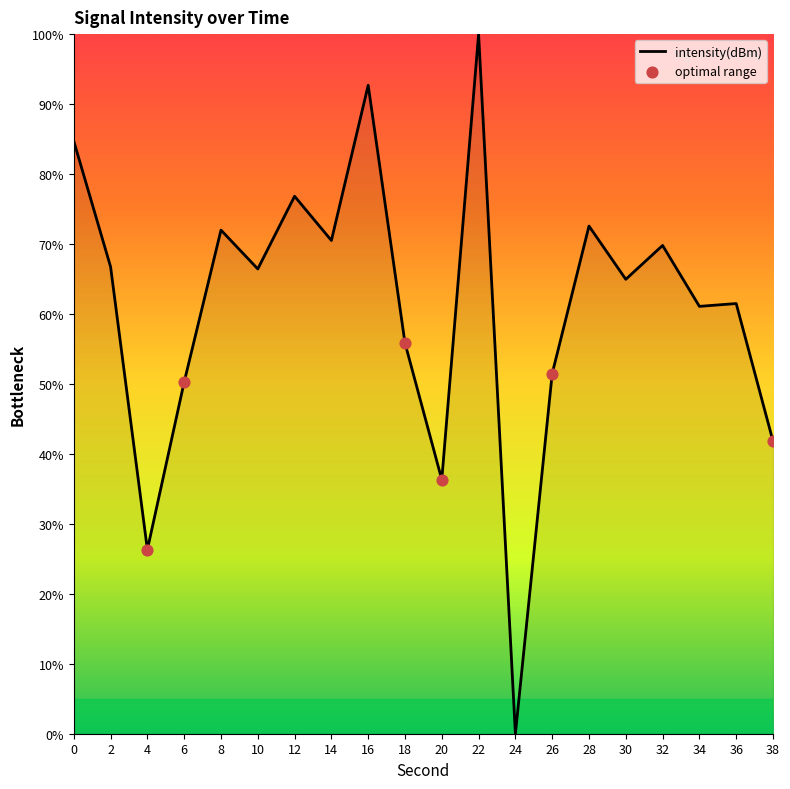

What is the change in value from 16 to 30?

-27.7